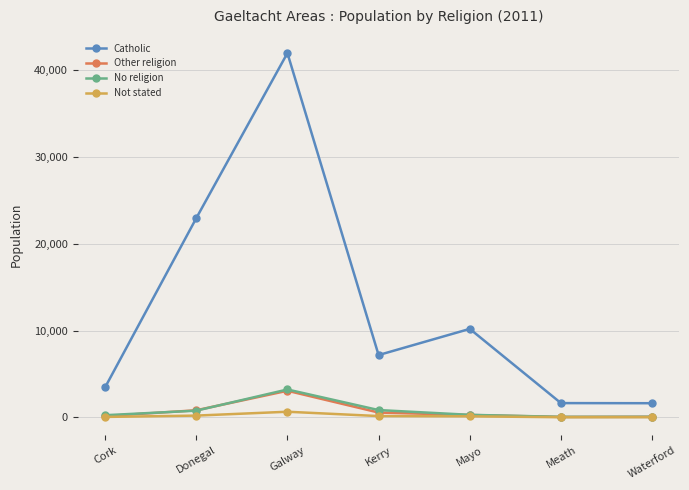

The value of Catholic at Donegal is 38453. True or false?

False